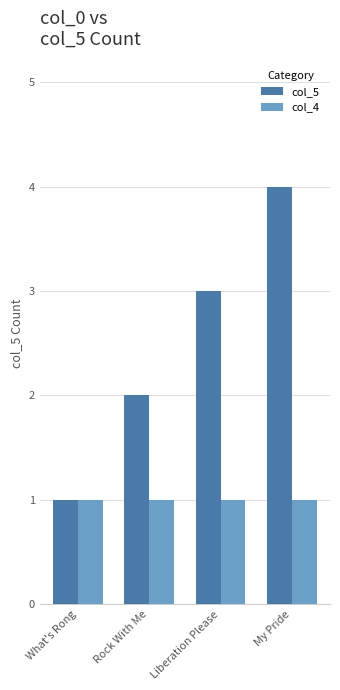

Reading left to right, extract all data points from this chart.

col_5: What's Rong=1	Rock With Me=2	Liberation Please=3	My Pride=4
col_4: What's Rong=1	Rock With Me=1	Liberation Please=1	My Pride=1